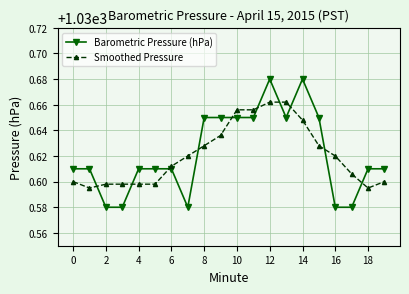

How many times do Barometric Pressure (hPa) and Smoothed Pressure cross each other?

10